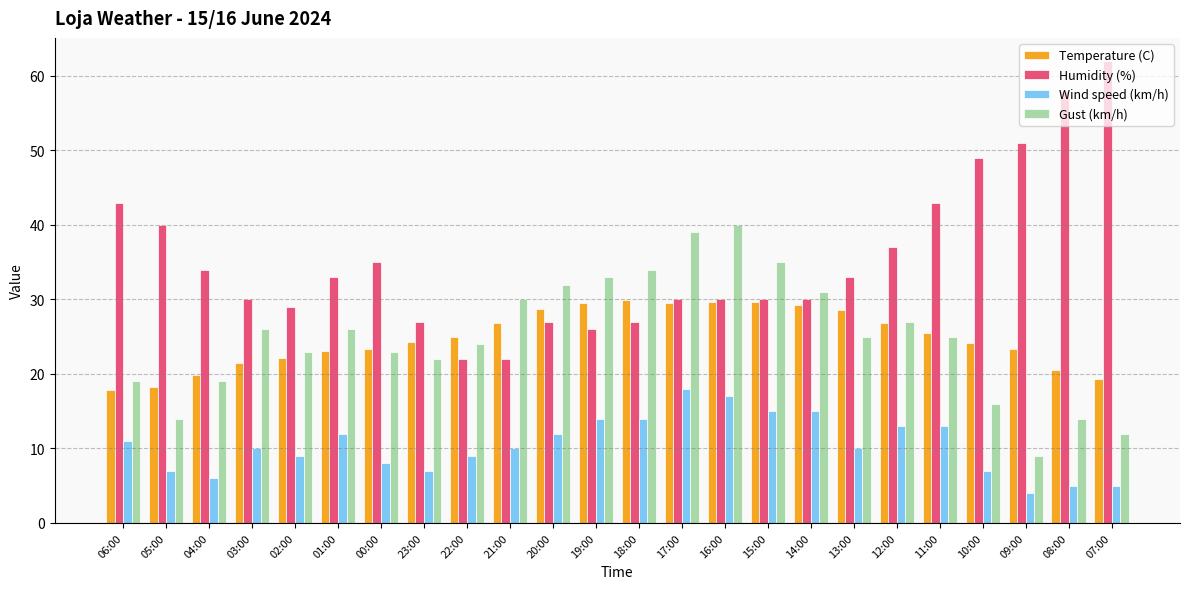

What is the maximum value shown in the chart?

62.0